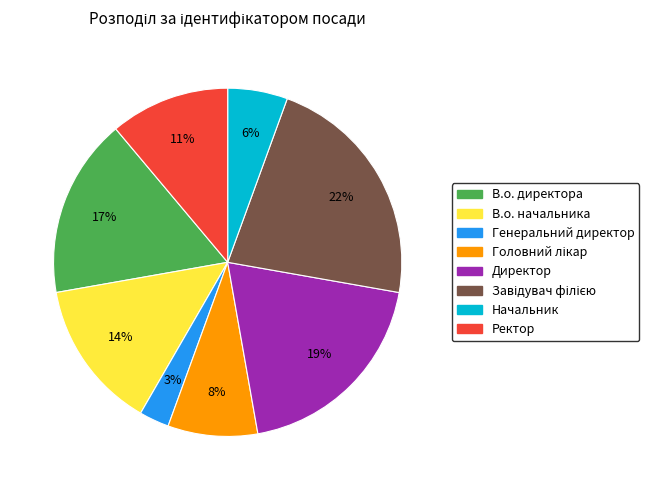

Is the sum of В.о. начальника and В.о. директора greater than half?

No